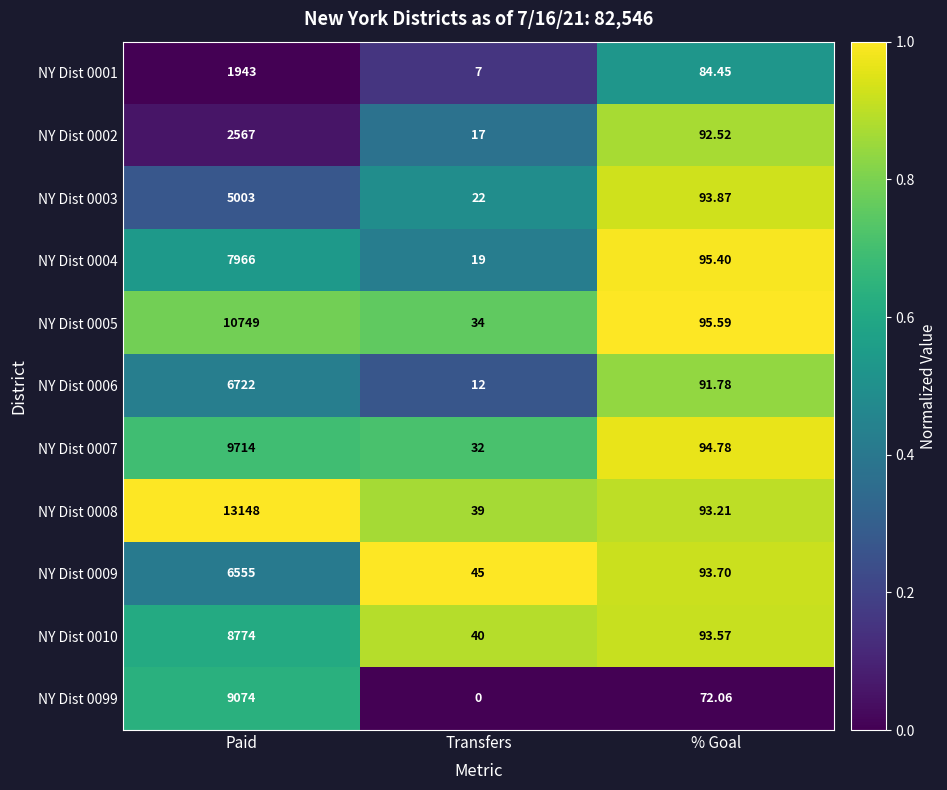

At which category is the sum across all series the highest?

Paid